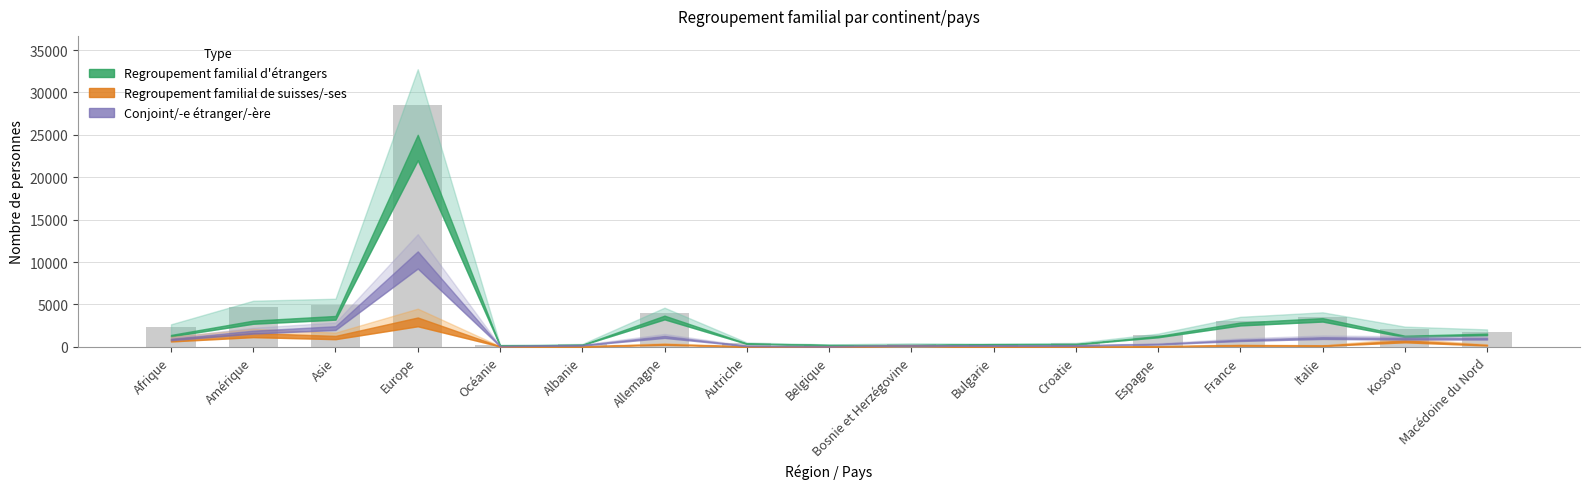

Is it true that the value at Kosovo is 3605?

False